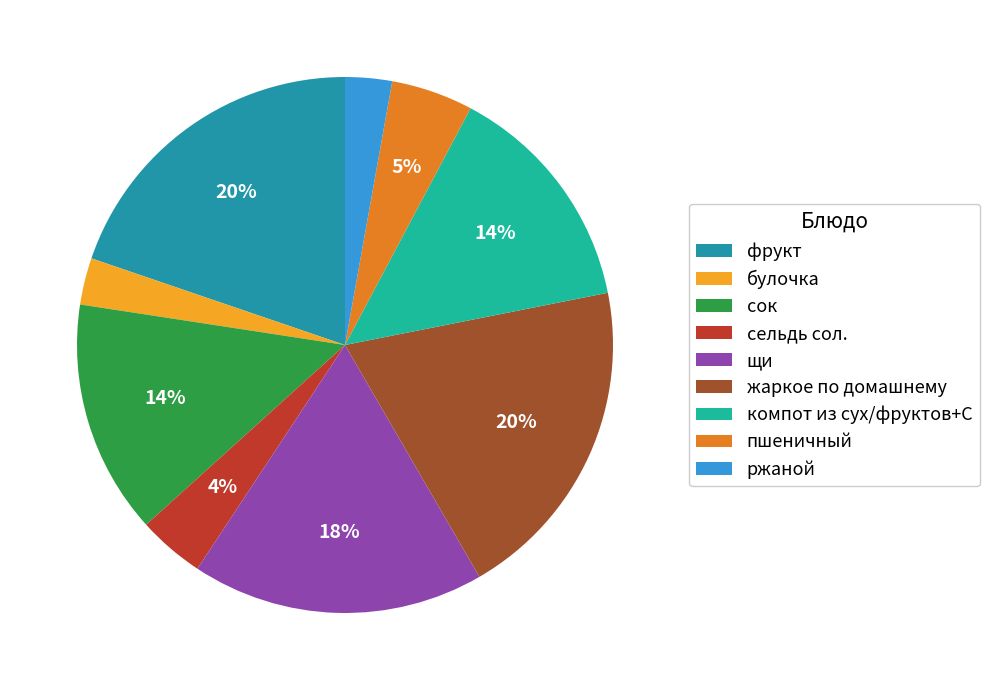

Is пшеничный the majority of the pie?

No